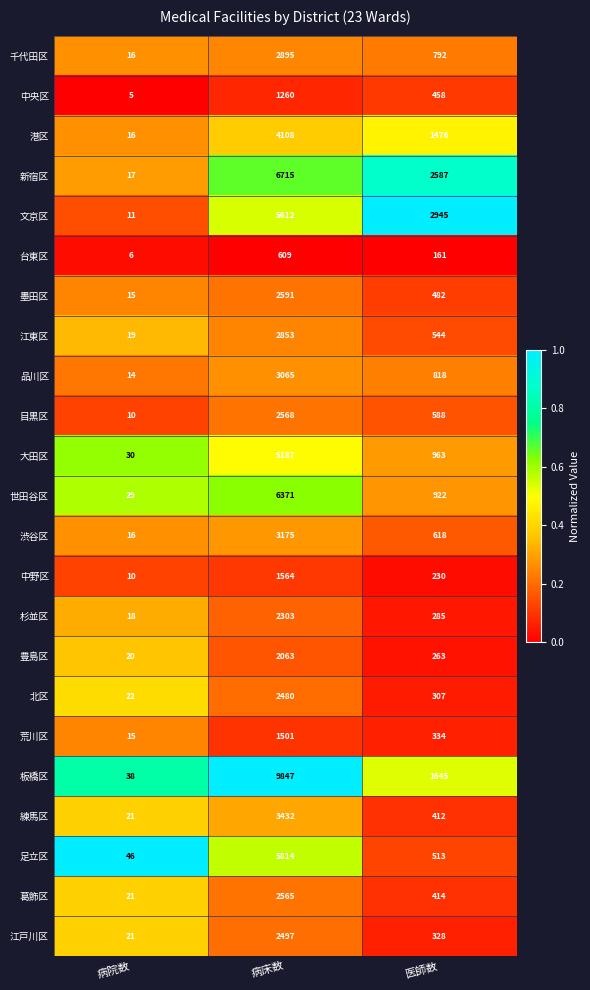

What is the sum of the 新宿区 values at 病院数 and 医師数?

2604